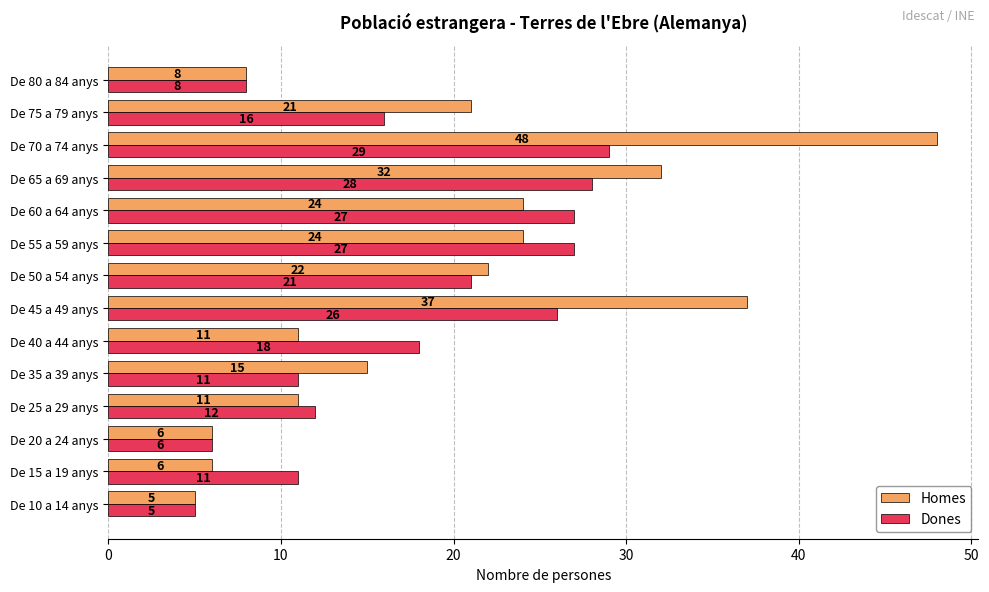

List the series in order of their peak value, lowest first.

Dones, Homes